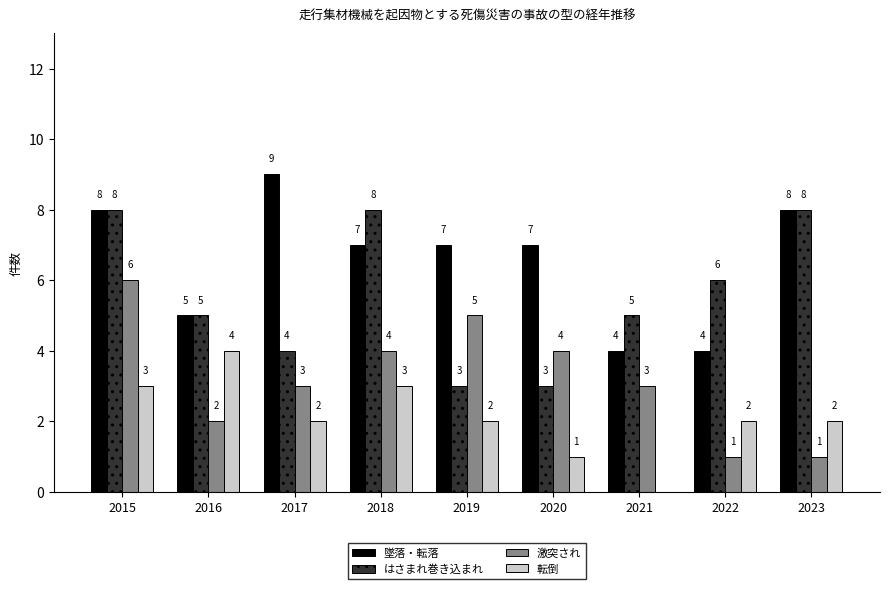

The 転倒 series shows 3 at 2022. True or false?

False